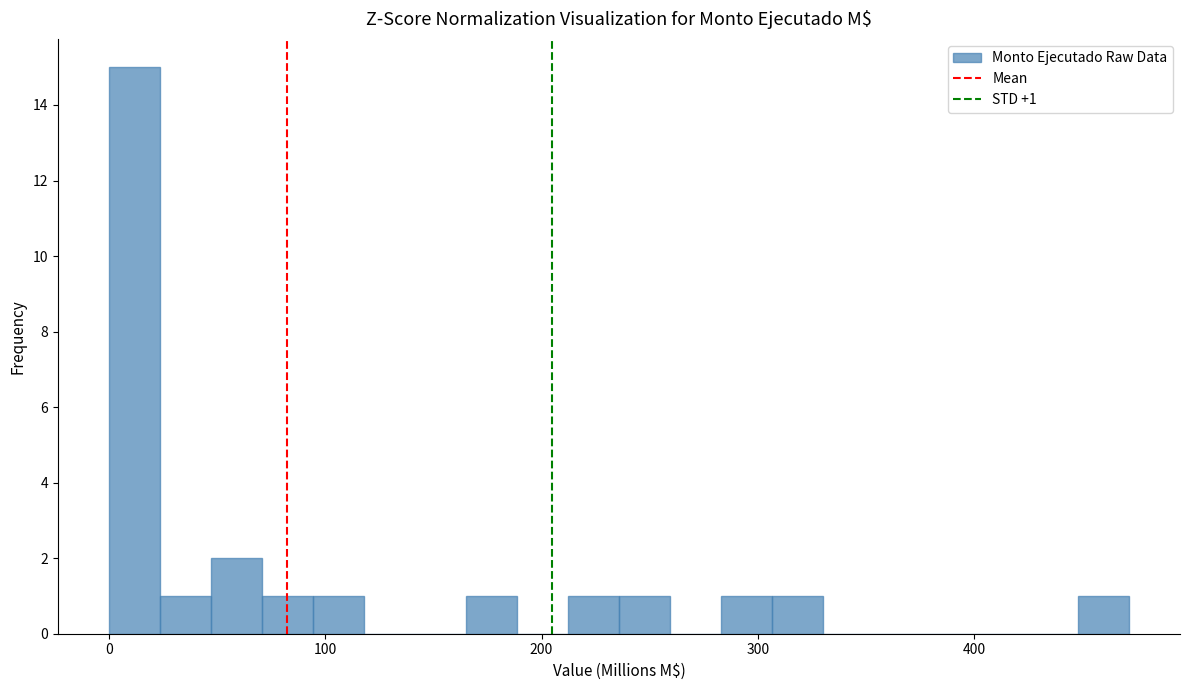

Read against the x-axis, roughly where is the centre of the tallest bar?

10